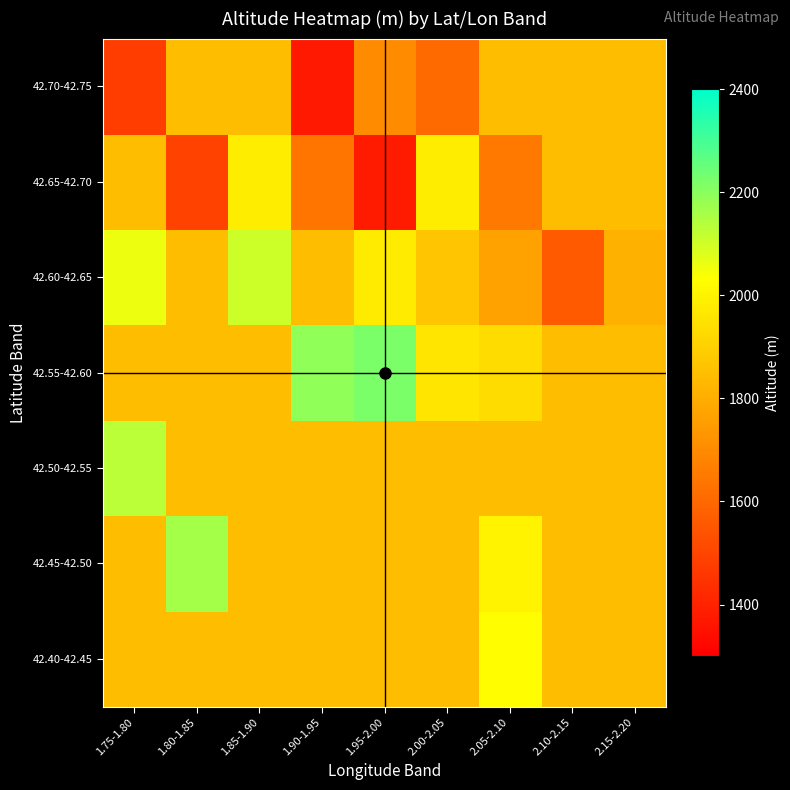

Reading left to right, list all the values displayed in this chart.

42.40-42.45: 1.75-1.80=1842.0	1.80-1.85=1842.0	1.85-1.90=1842.0	1.90-1.95=1842.0	1.95-2.00=1842.0	2.00-2.05=1842.0	2.05-2.10=2030.0	2.10-2.15=1842.0	2.15-2.20=1842.0
42.45-42.50: 1.75-1.80=1842.0	1.80-1.85=2160.0	1.85-1.90=1842.0	1.90-1.95=1842.0	1.95-2.00=1842.0	2.00-2.05=1842.0	2.05-2.10=2000.0	2.10-2.15=1842.0	2.15-2.20=1842.0
42.50-42.55: 1.75-1.80=2133.0	1.80-1.85=1842.0	1.85-1.90=1842.0	1.90-1.95=1842.0	1.95-2.00=1842.0	2.00-2.05=1842.0	2.05-2.10=1842.0	2.10-2.15=1842.0	2.15-2.20=1842.0
42.55-42.60: 1.75-1.80=1842.0	1.80-1.85=1842.0	1.85-1.90=1842.0	1.90-1.95=2190.0	1.95-2.00=2220.0	2.00-2.05=1960.0	2.05-2.10=1932.0	2.10-2.15=1842.0	2.15-2.20=1842.0
42.60-42.65: 1.75-1.80=2060.0	1.80-1.85=1842.0	1.85-1.90=2104.0	1.90-1.95=1842.0	1.95-2.00=1976.0	2.00-2.05=1868.0	2.05-2.10=1766.0	2.10-2.15=1561.0	2.15-2.20=1810.0
42.65-42.70: 1.75-1.80=1842.0	1.80-1.85=1490.0	1.85-1.90=1982.0	1.90-1.95=1637.0	1.95-2.00=1380.0	2.00-2.05=1981.0	2.05-2.10=1646.0	2.10-2.15=1842.0	2.15-2.20=1842.0
42.70-42.75: 1.75-1.80=1480.0	1.80-1.85=1842.0	1.85-1.90=1842.0	1.90-1.95=1375.0	1.95-2.00=1700.0	2.00-2.05=1608.0	2.05-2.10=1842.0	2.10-2.15=1842.0	2.15-2.20=1842.0